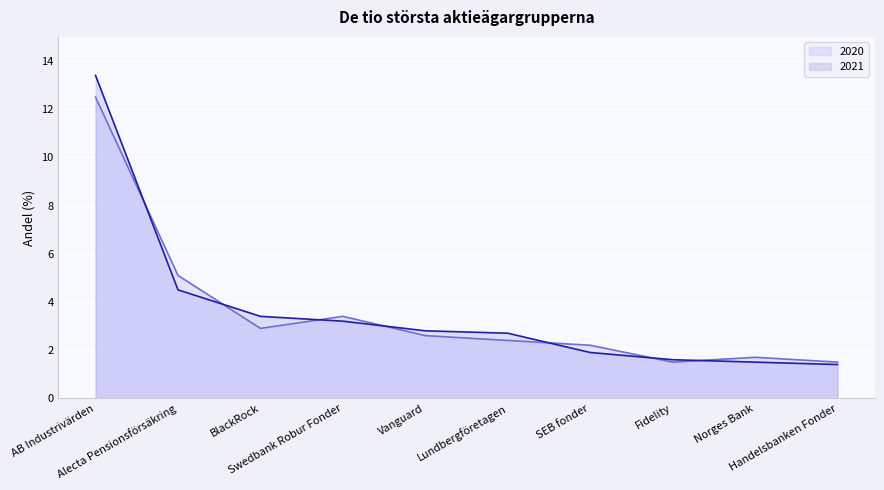

How many lines are shown in the chart?

2